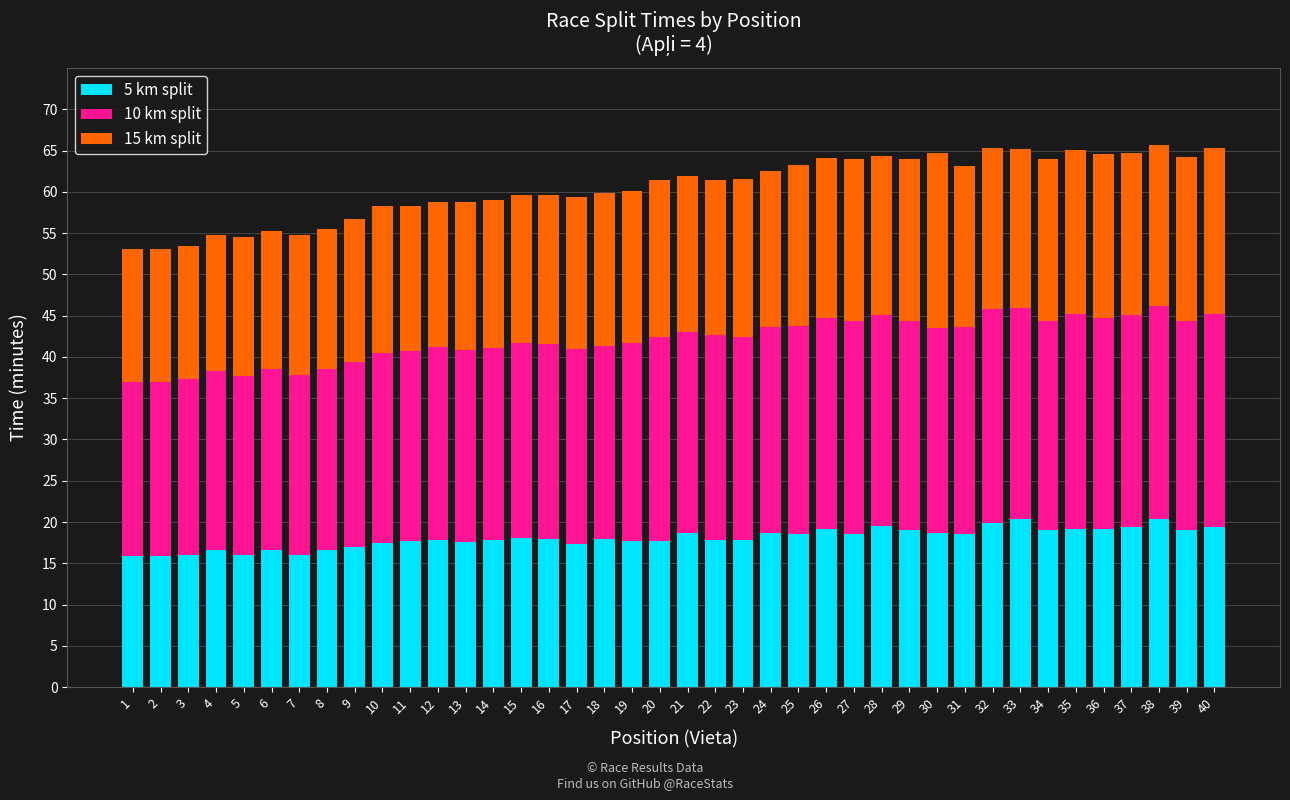

What is the total value across all series at 18?

59.9